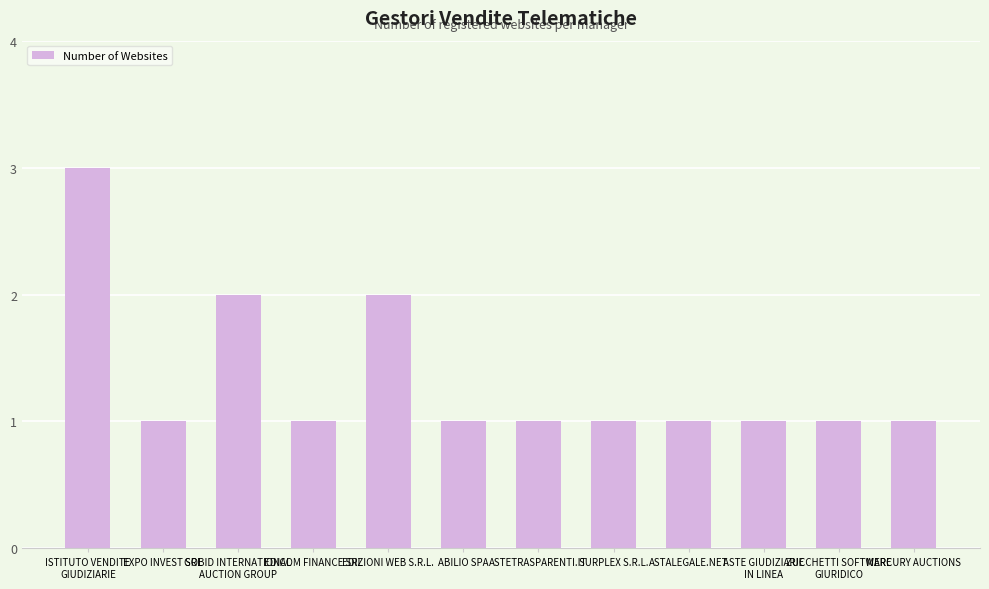

What is the sum of all values?

16